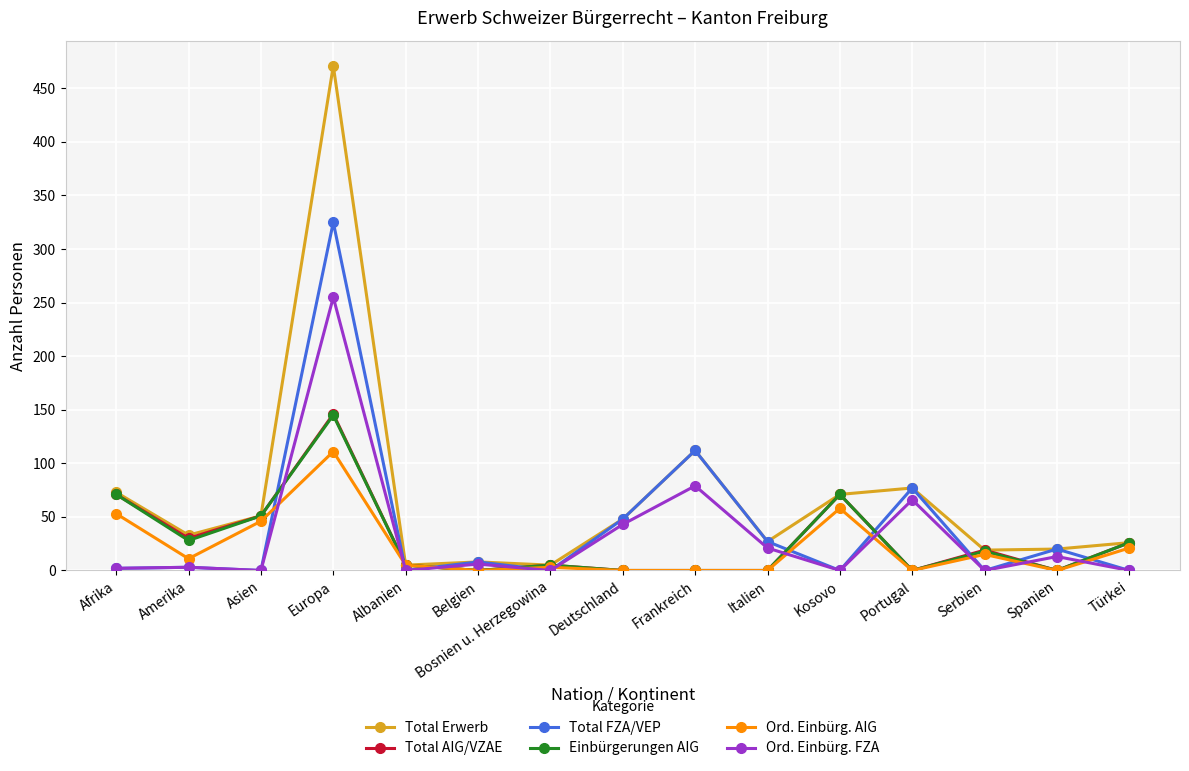

What is the difference between the maximum and minimum values in the Ord. Einbürg. AIG series?

111